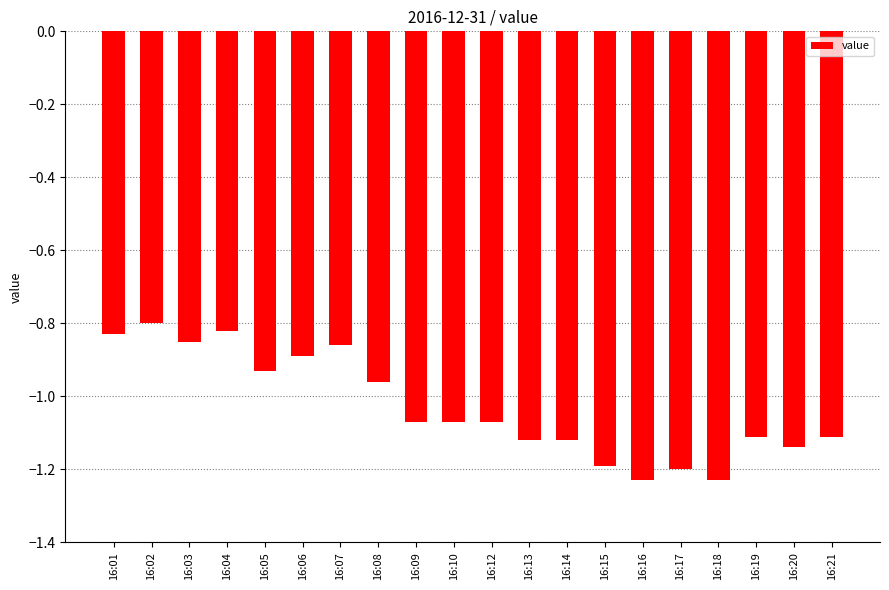

Which label corresponds to the largest value in the chart?

16:02